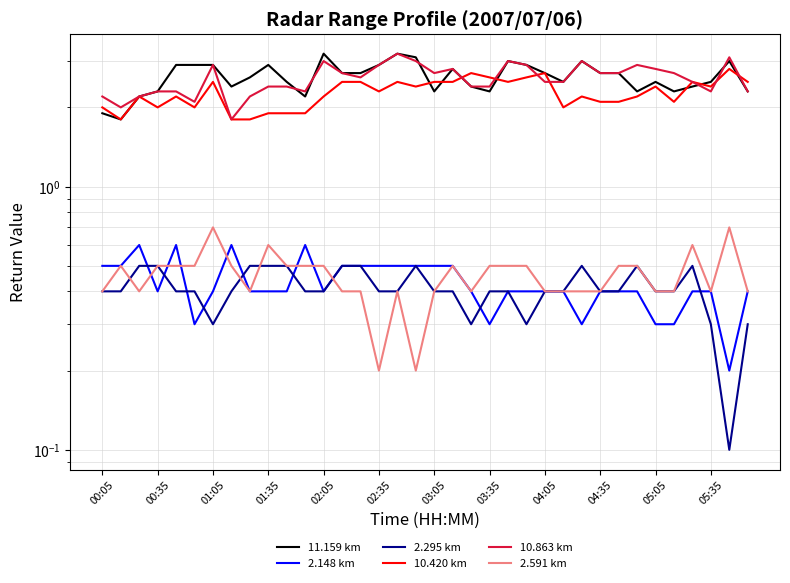

The value of 11.159 km at 05:35 is 2.5. True or false?

True